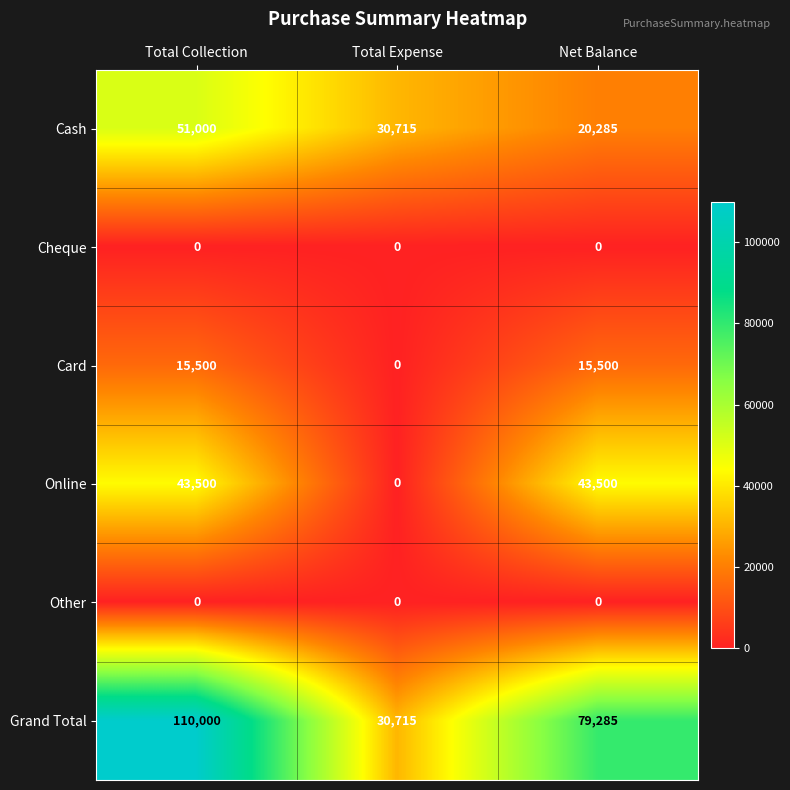

What value does the Card series have at Net Balance?

15500